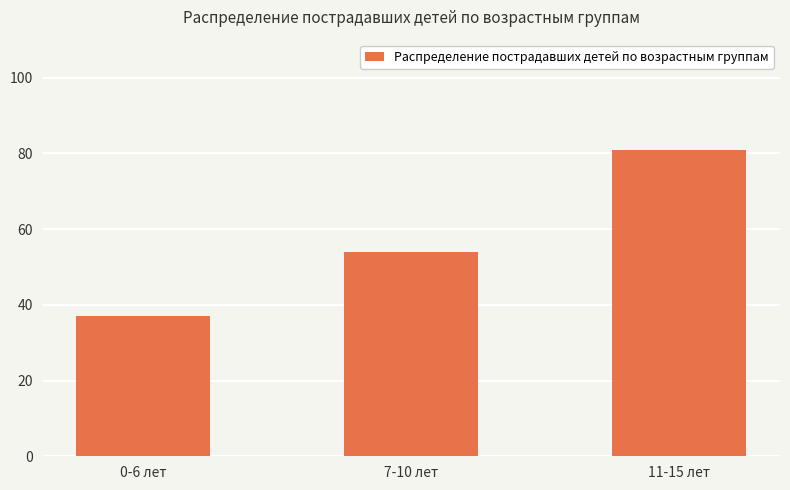

What is the average value?

57